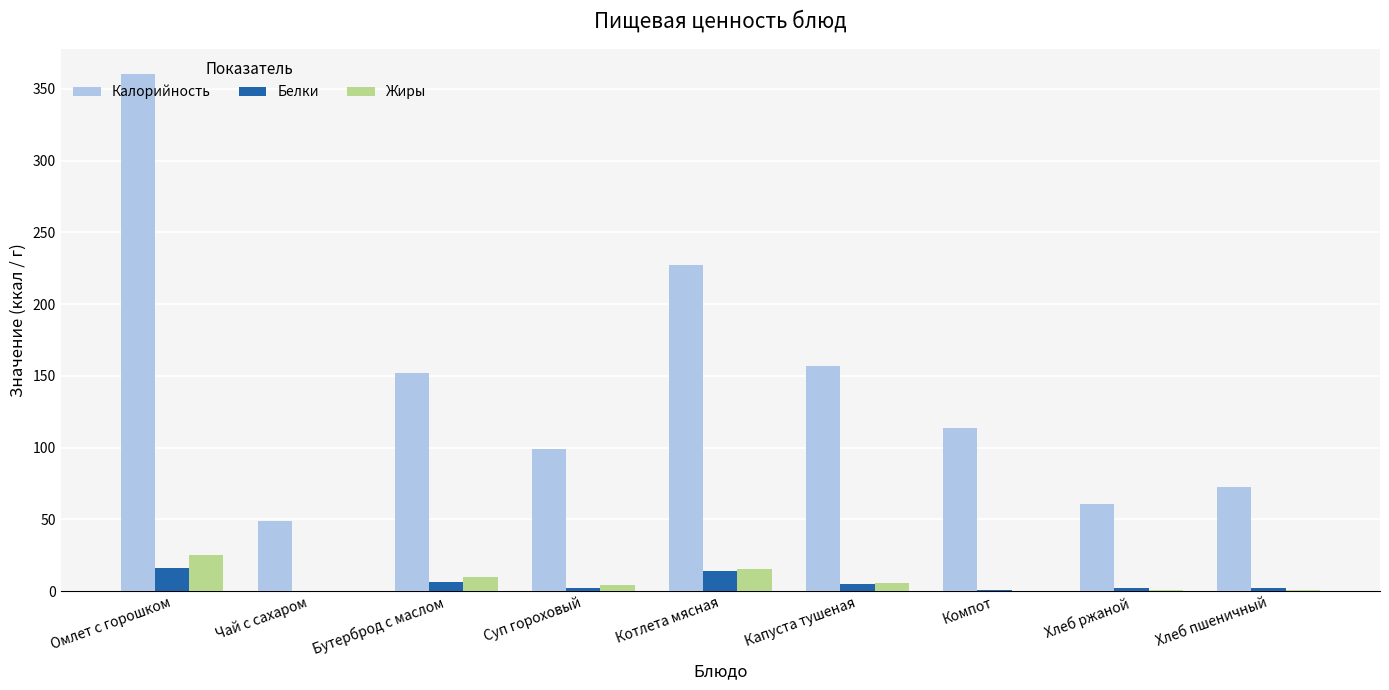

Where is Калорийность nearest to the value 204?

Котлета мясная